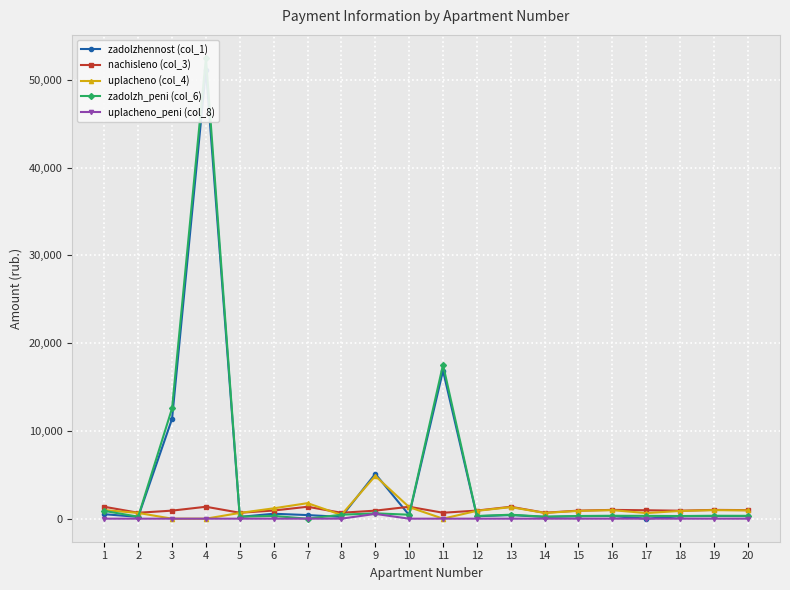

Does the chart display data point markers on the line(s)?

Yes